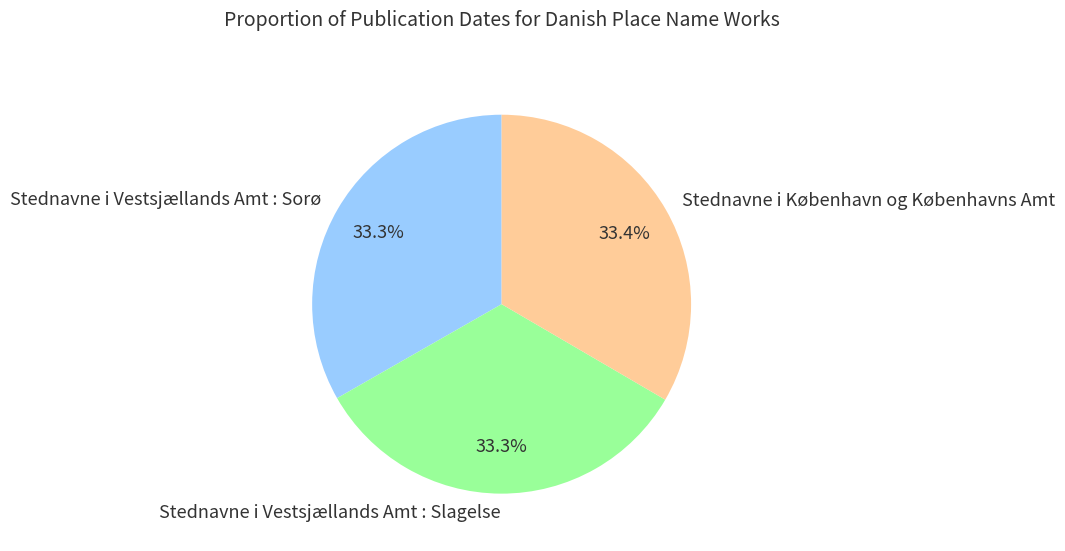

Is there a majority slice in this chart?

No